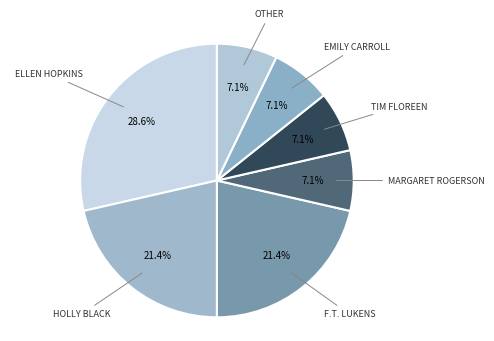

Rank the categories by value from lowest to highest.

Margaret Rogerson, Tim Floreen, Emily Carroll, Other, Holly Black, F.T. Lukens, Ellen Hopkins